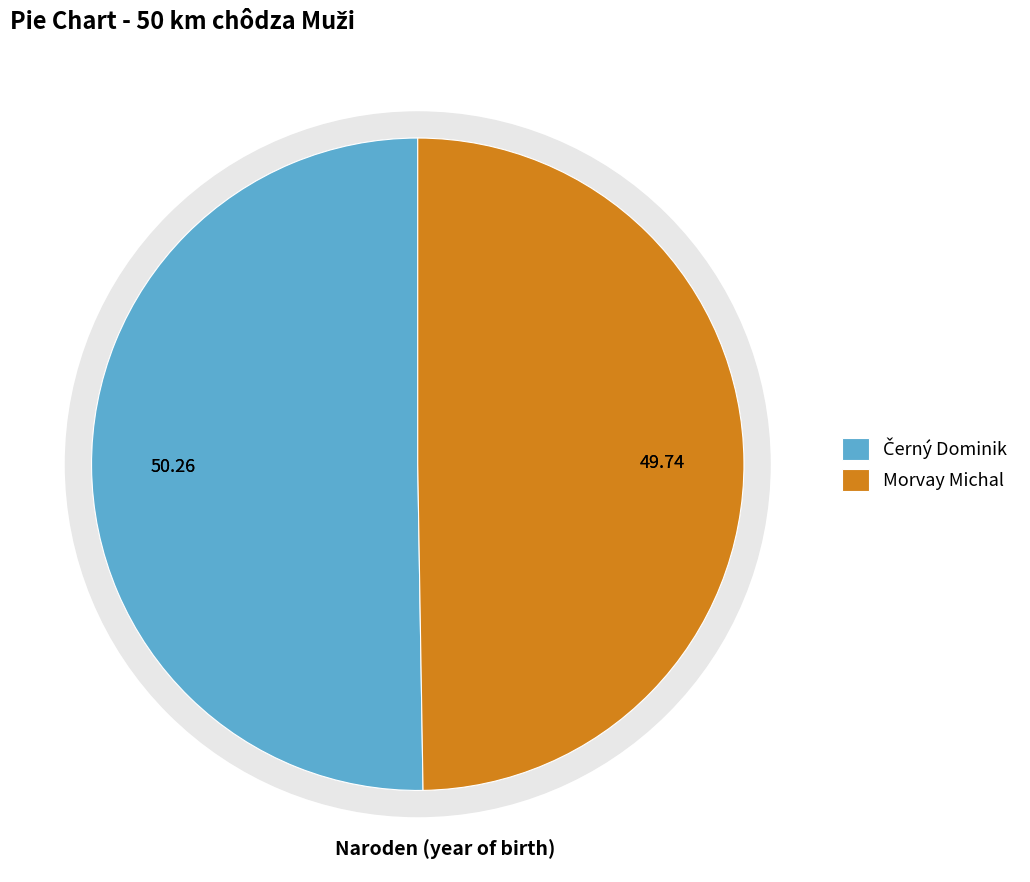

To the nearest percent, what is the combined percentage of Morvay Michal and Černý Dominik?

100%